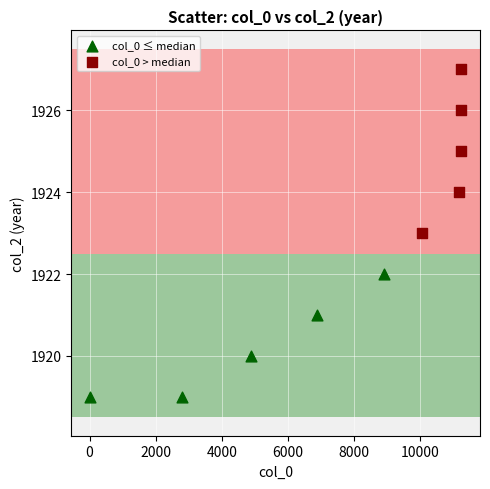

Which series has the widest spread of Y values?

col_0 > median